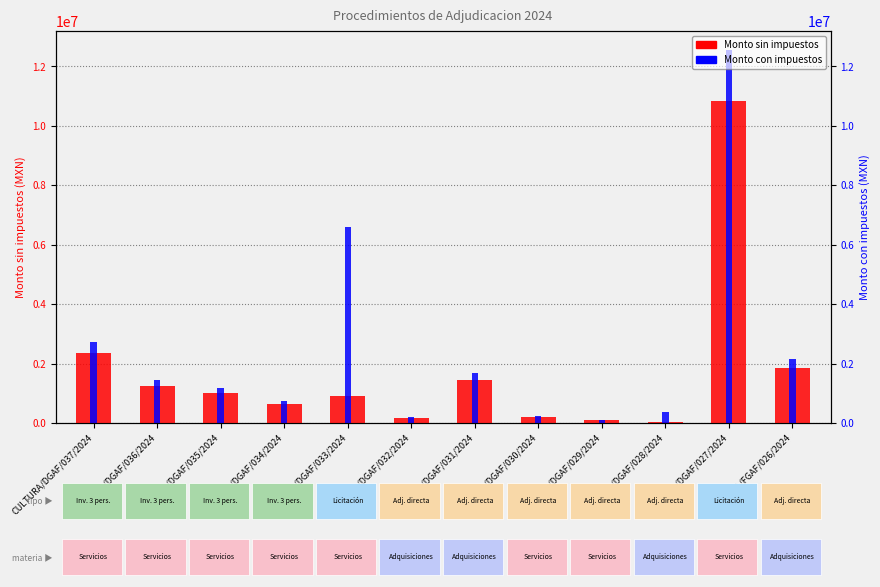

Rank the series by their maximum value, from highest to lowest.

Monto con impuestos, Monto sin impuestos